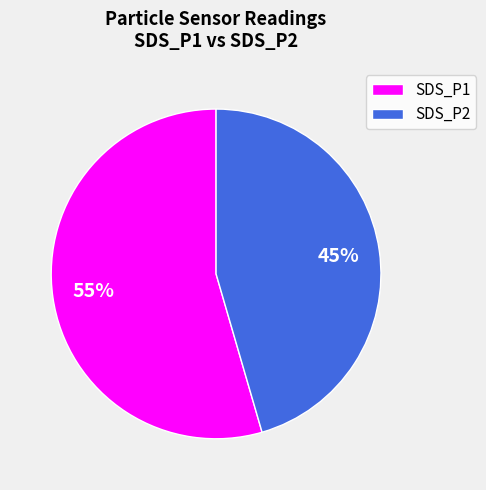

Is the sum of SDS_P1 and SDS_P2 greater than half?

Yes